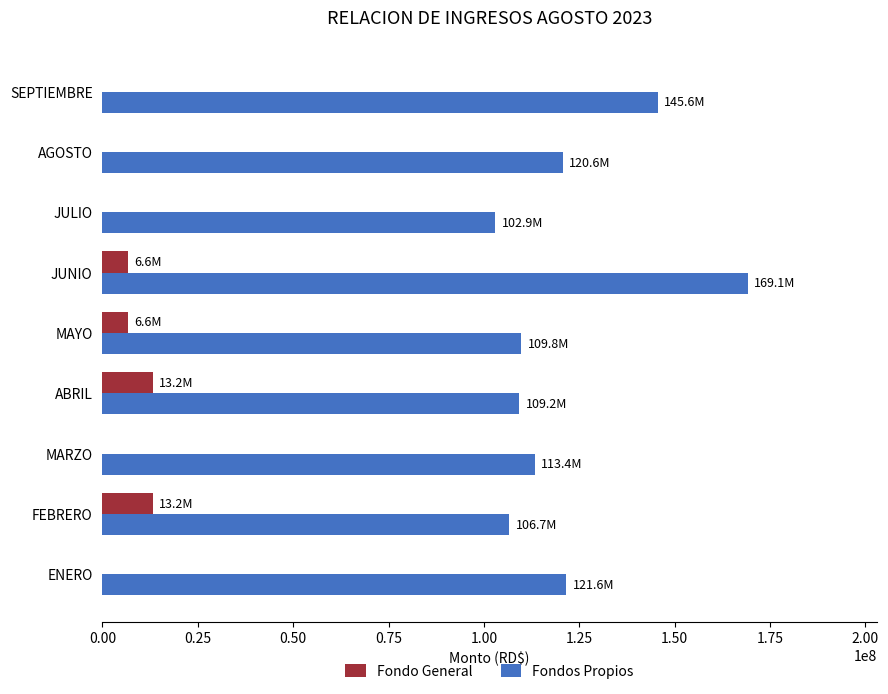

Which series has the largest total across all categories?

Fondos Propios